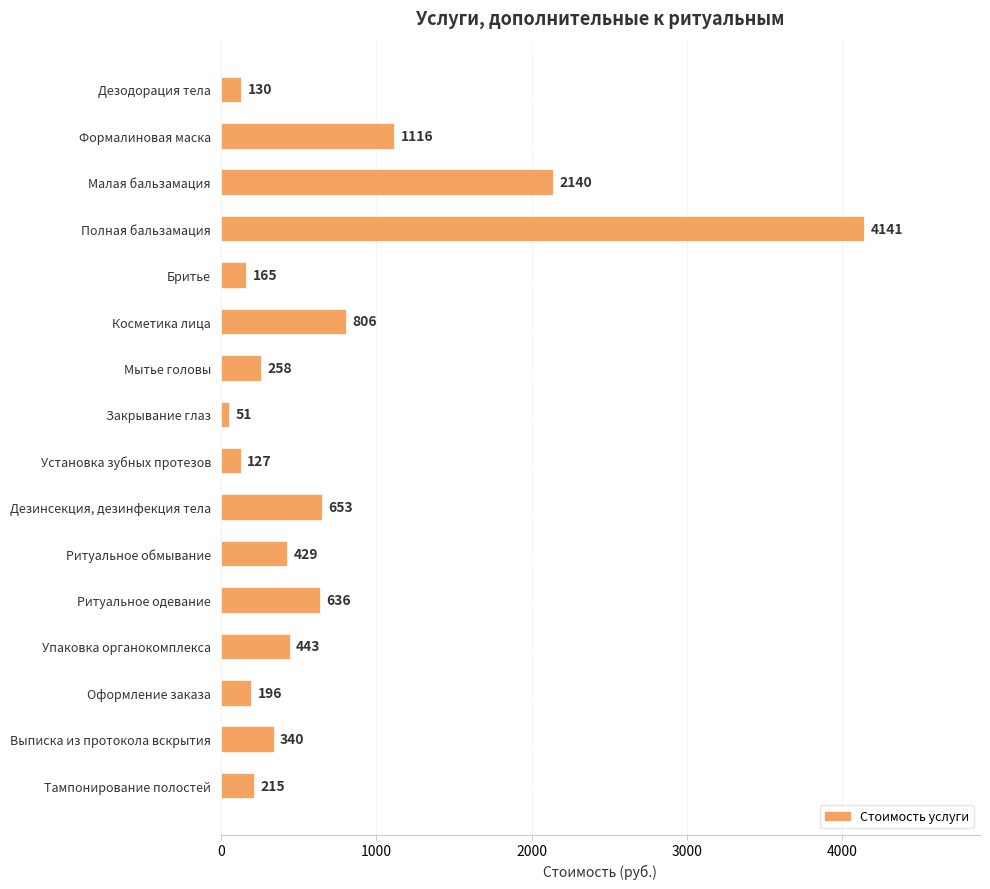

What is the smallest value displayed?

51